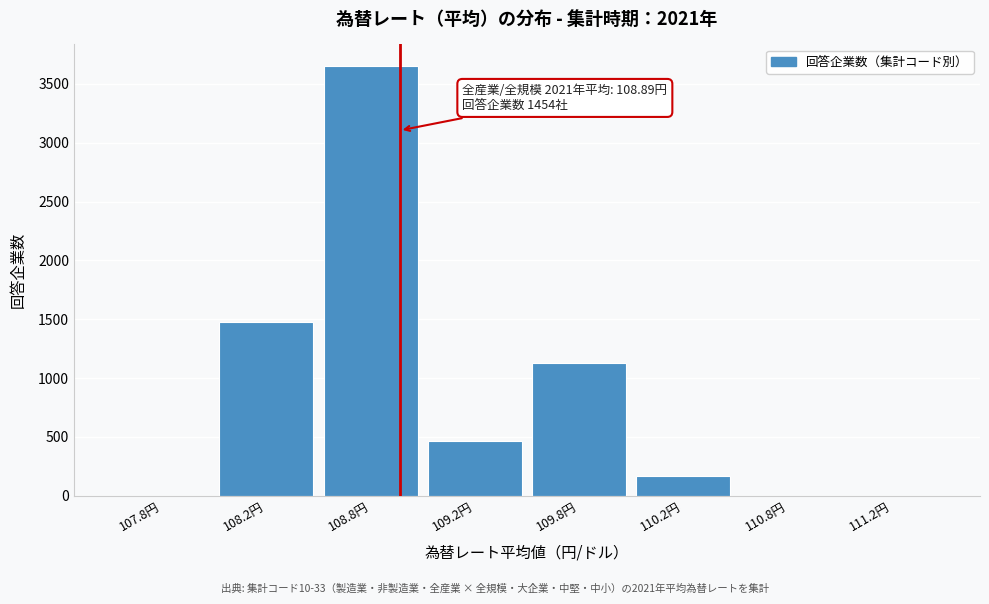

Reading right to left, extract all data points from this chart.

111.2円=0	110.8円=0	110.2円=170	109.8円=1125	109.2円=465	108.8円=3652	108.2円=1476	107.8円=0